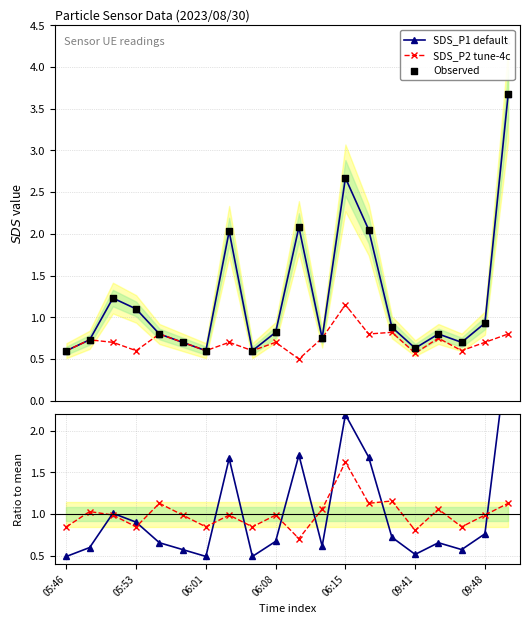

What is the minimum value for SDS_P1 default?

0.6